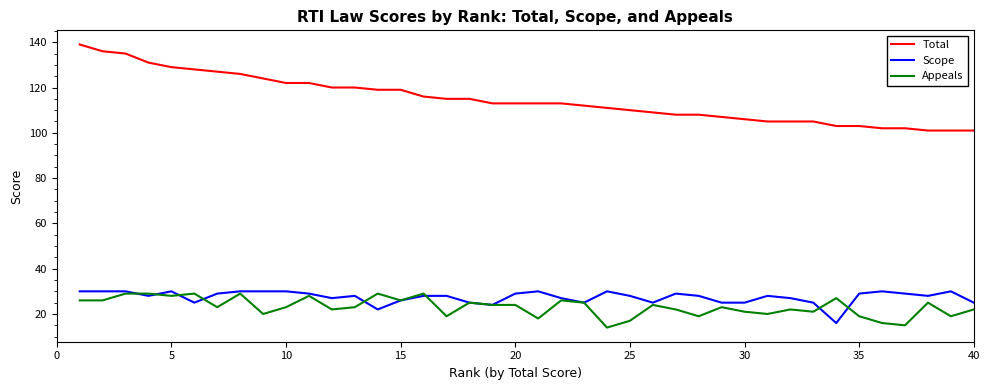

What is the minimum value for Total?

101